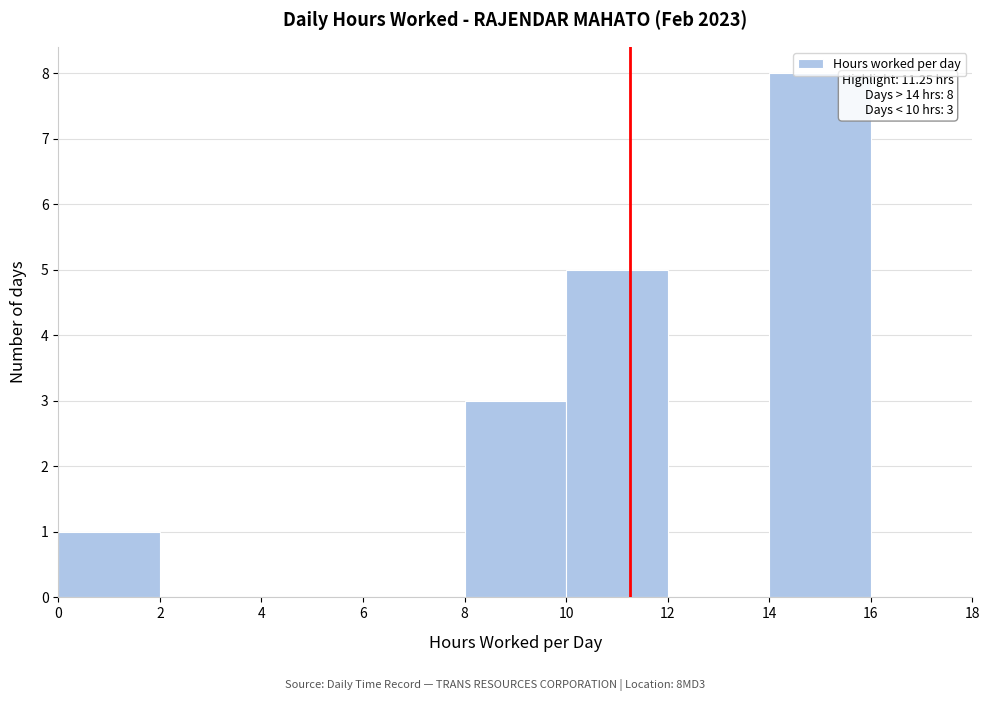

Which range on the x-axis has the tallest bar?

14 to 16